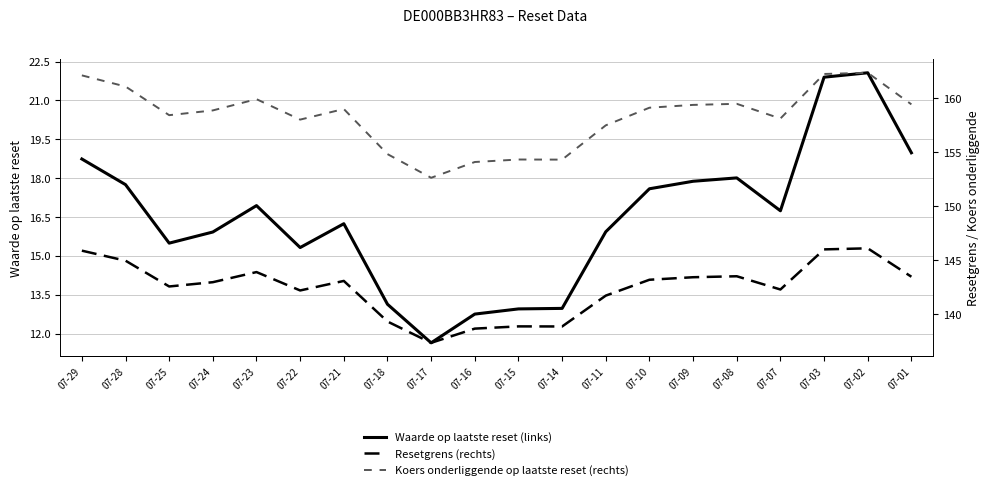

Which series has the largest range (max minus min)?

Waarde op laatste reset (links)